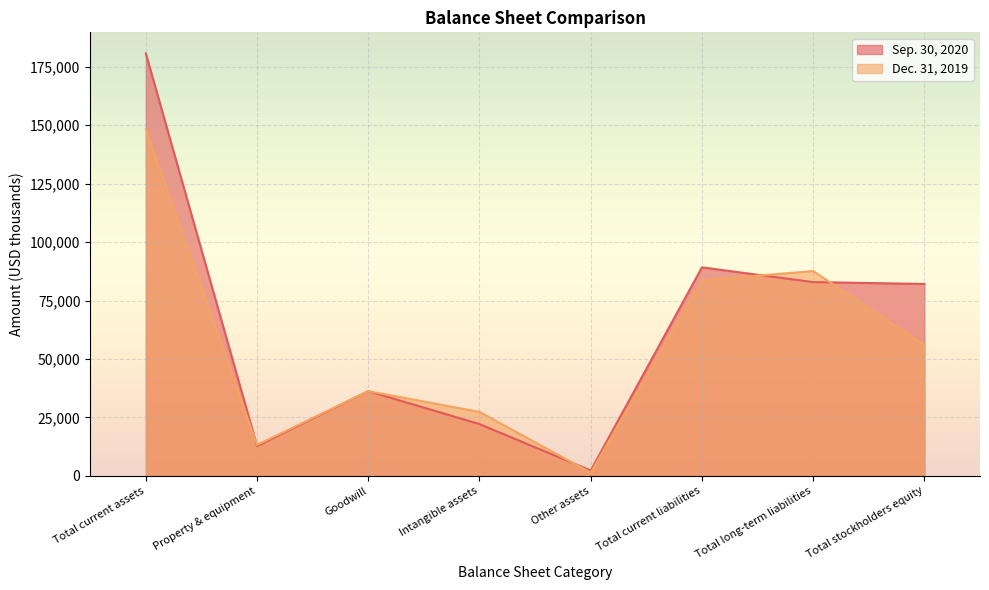

What is the average value of the Sep. 30, 2020 series?

63556